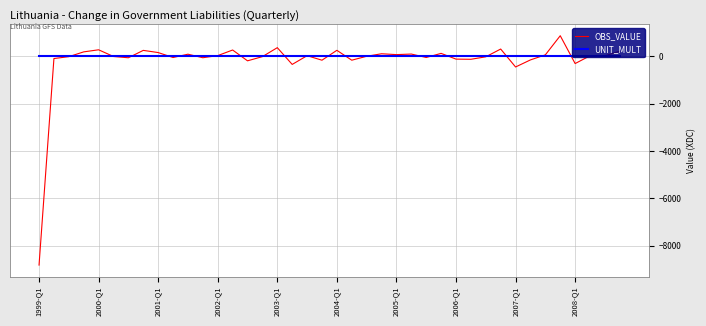

How many lines are shown in the chart?

2